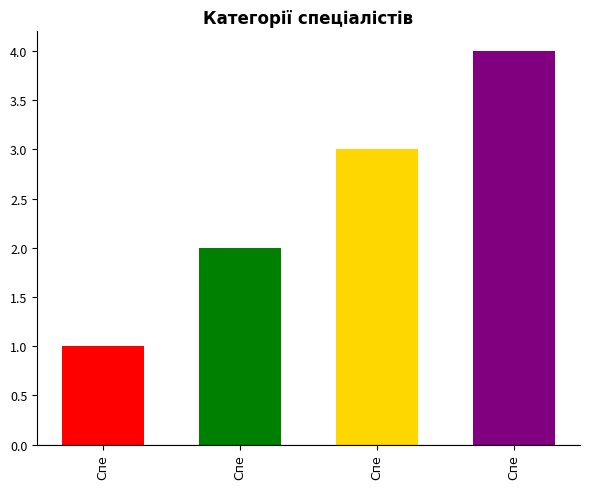

What is the label of the 3rd bar from the left?

Спеціаліст першої категорії